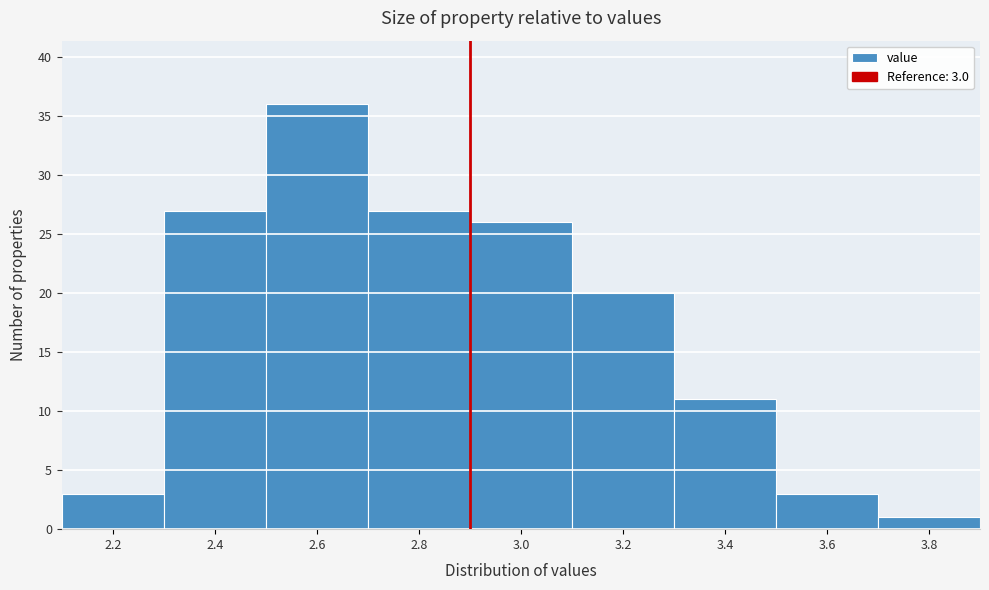

Reading right to left, transcribe all the data shown in this chart.

1	3	11	20	26	27	36	27	3